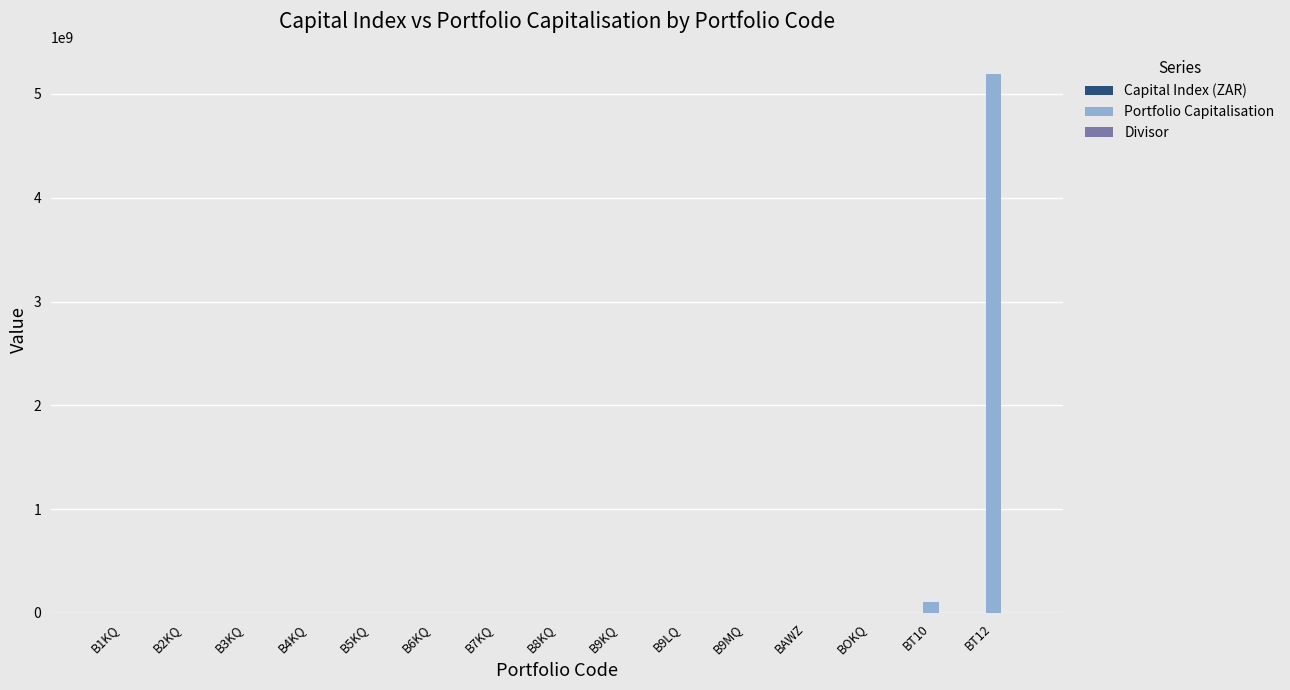

What is the sum of the Portfolio Capitalisation values at B9MQ and BT12?

5192071168.8